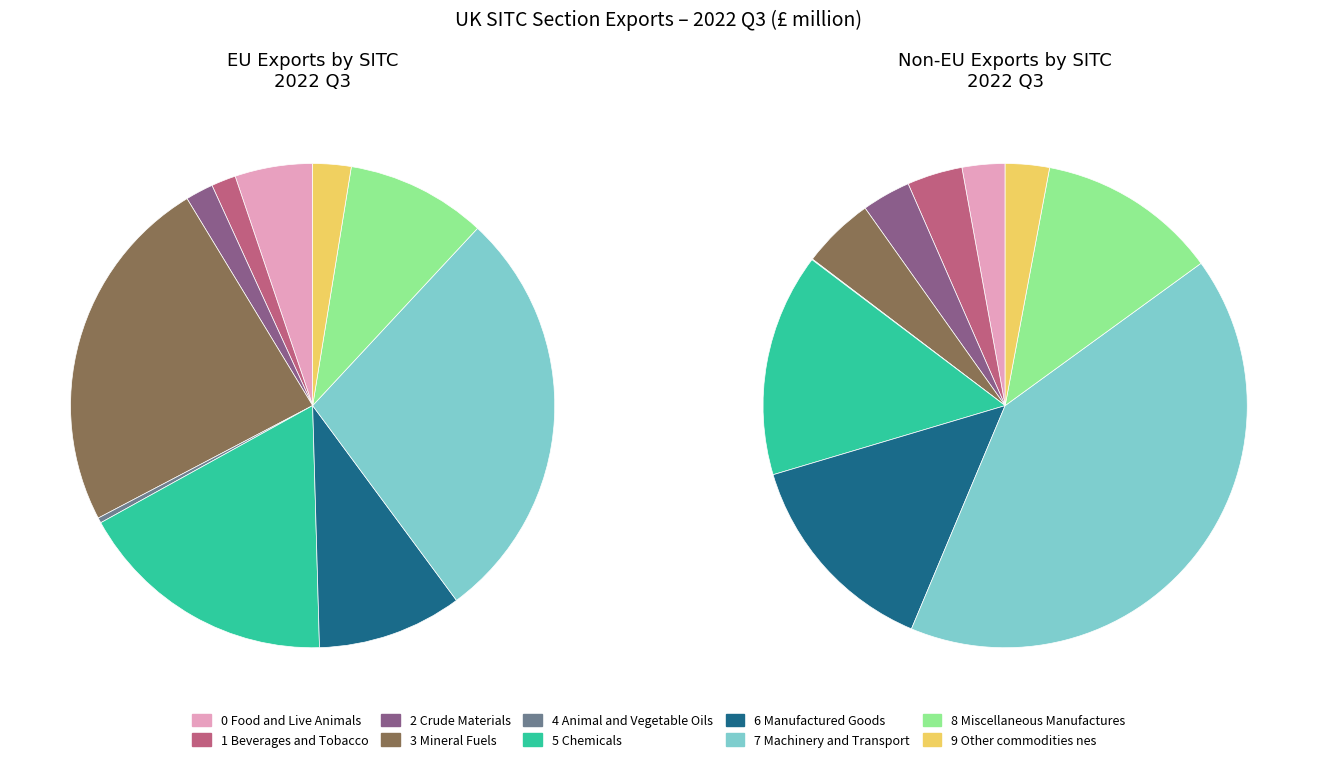

To the nearest percent, what percentage of the pie is 6 Manufactured Goods?

14%